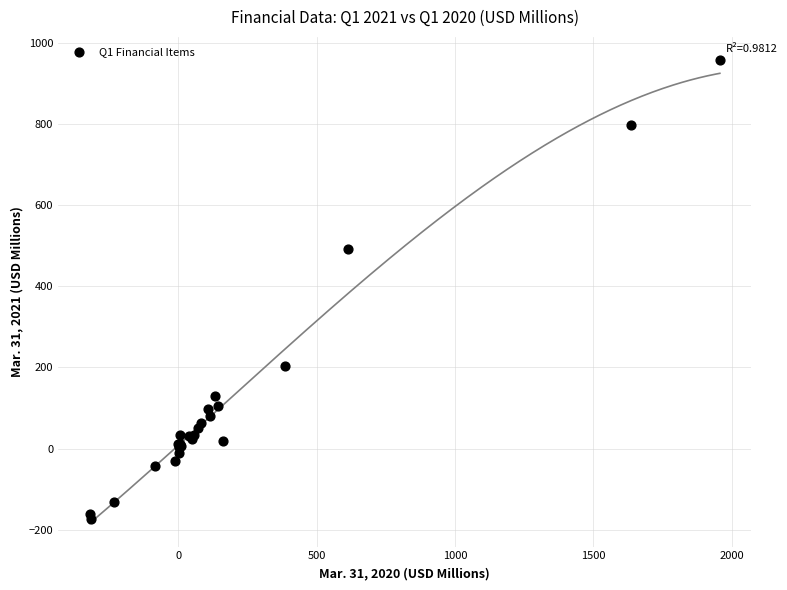

What Y value in the scatter plot is closest to 392?

493